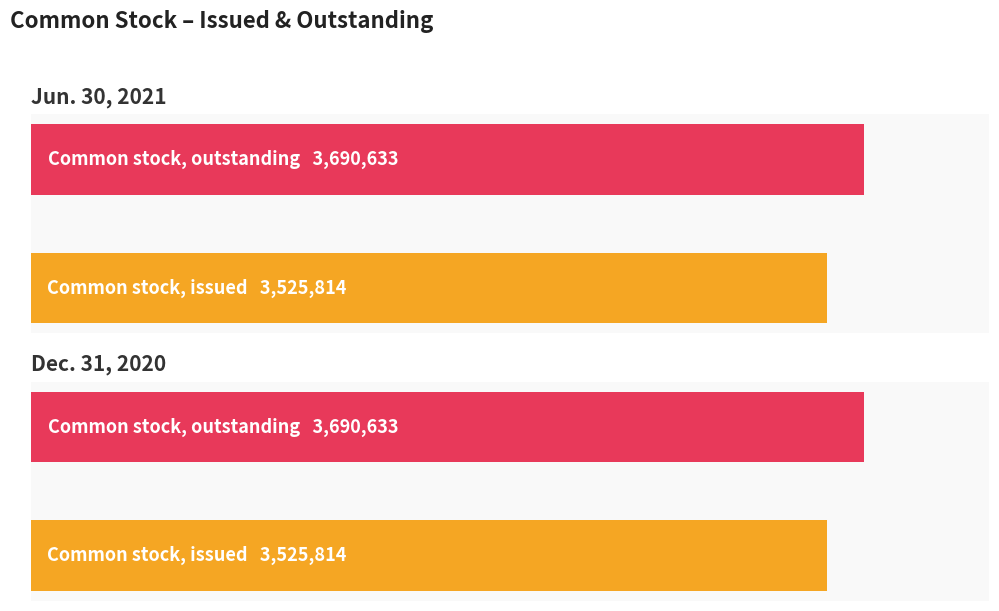

Which series changed the most between Common stock, issued and Common stock, outstanding?

Jun. 30, 2021